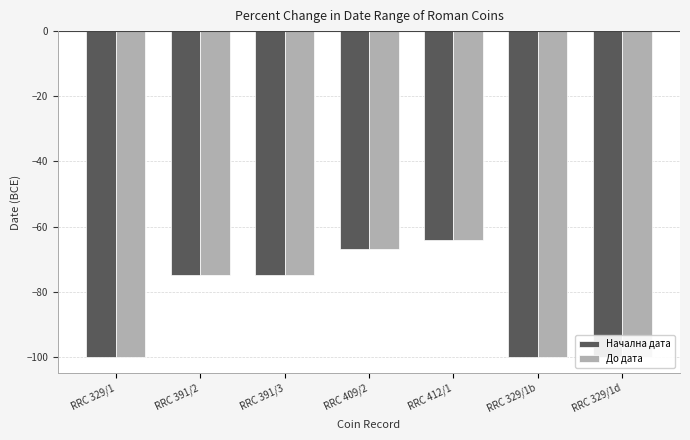

List the labels in order of До дата value, smallest first.

RRC 329/1, RRC 329/1b, RRC 329/1d, RRC 391/2, RRC 391/3, RRC 409/2, RRC 412/1